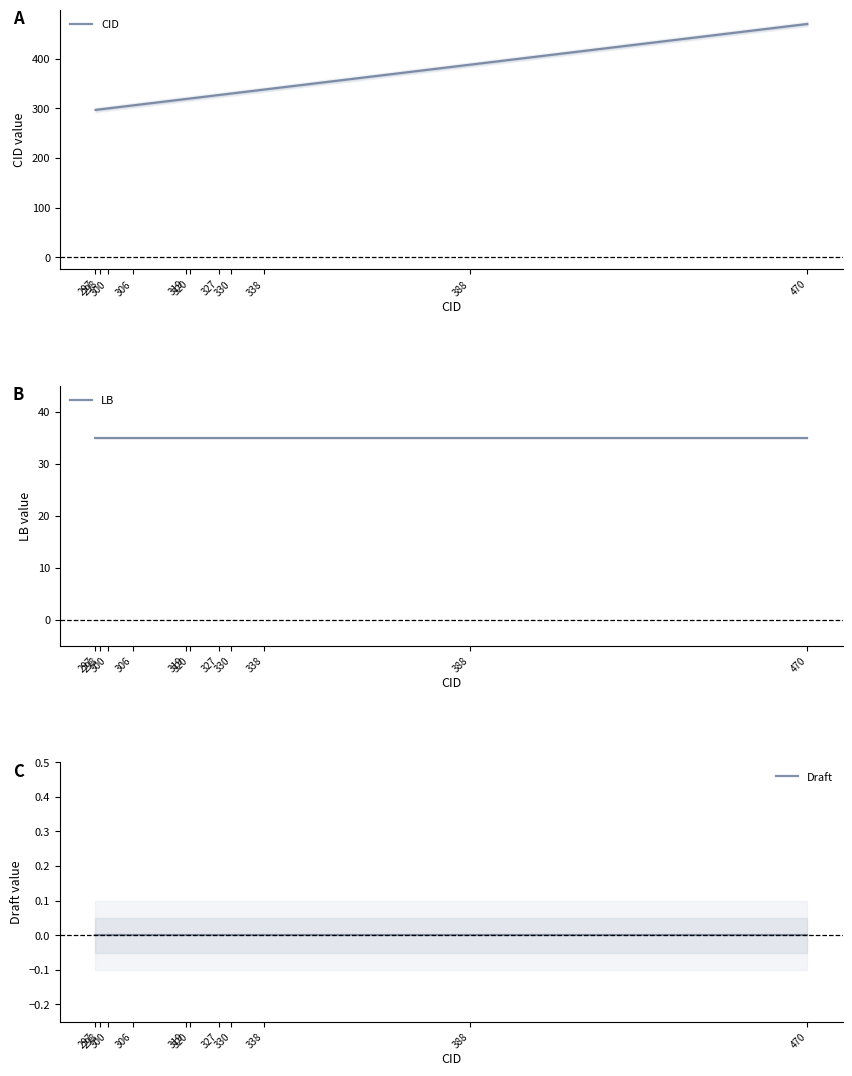

True or false: LB has a value of 35 at 388.

True